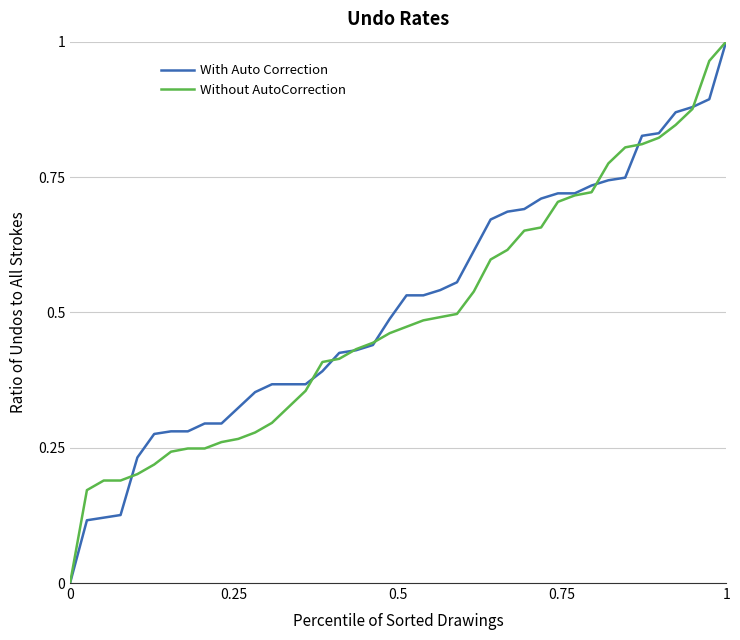

How many positive values does the Without AutoCorrection series have?

39